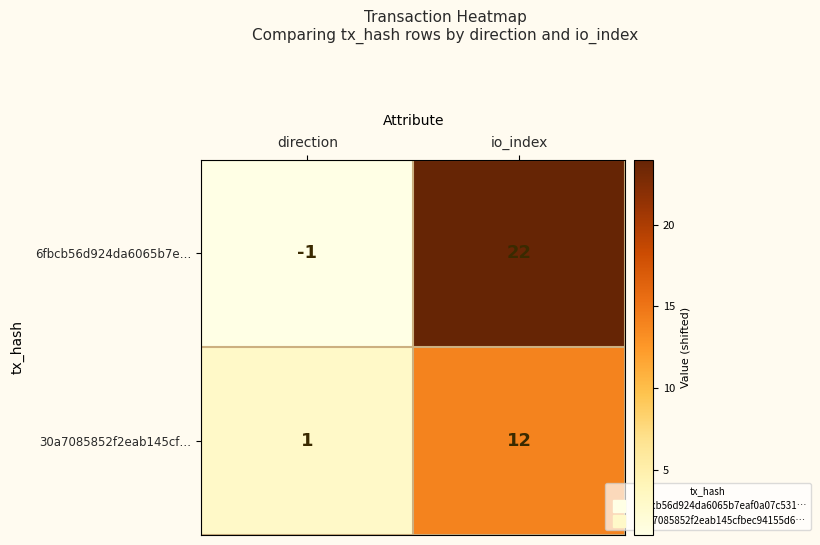

Reading right to left, list all the values displayed in this chart.

6fbcb56d924da6065b7e…: 22	-1
30a7085852f2eab145cf…: 12	1